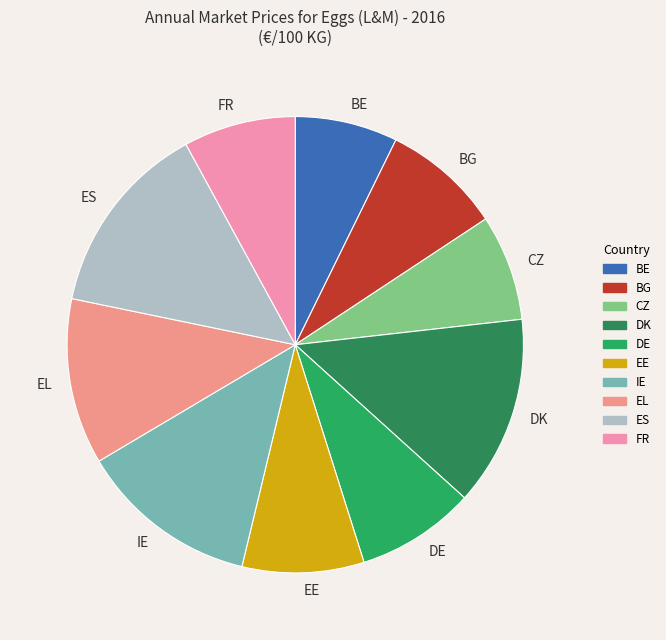

Is it true that EE is 9% of the pie?

True